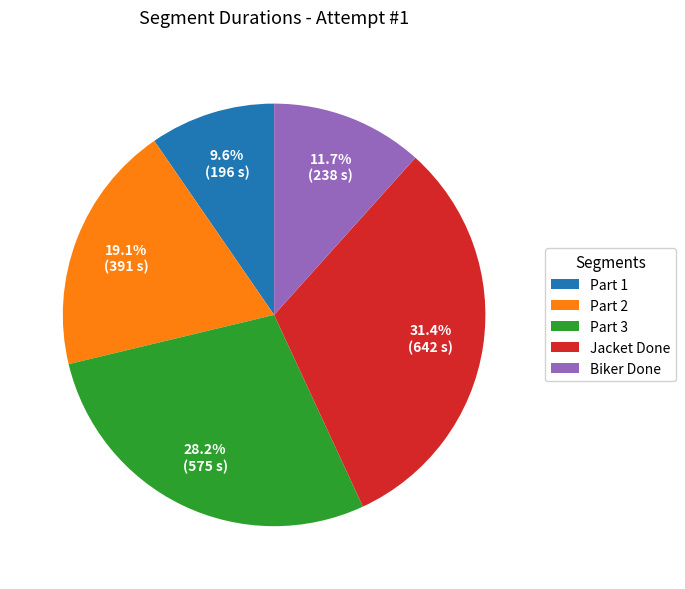

Does Part 3 account for over 50% of the chart?

No